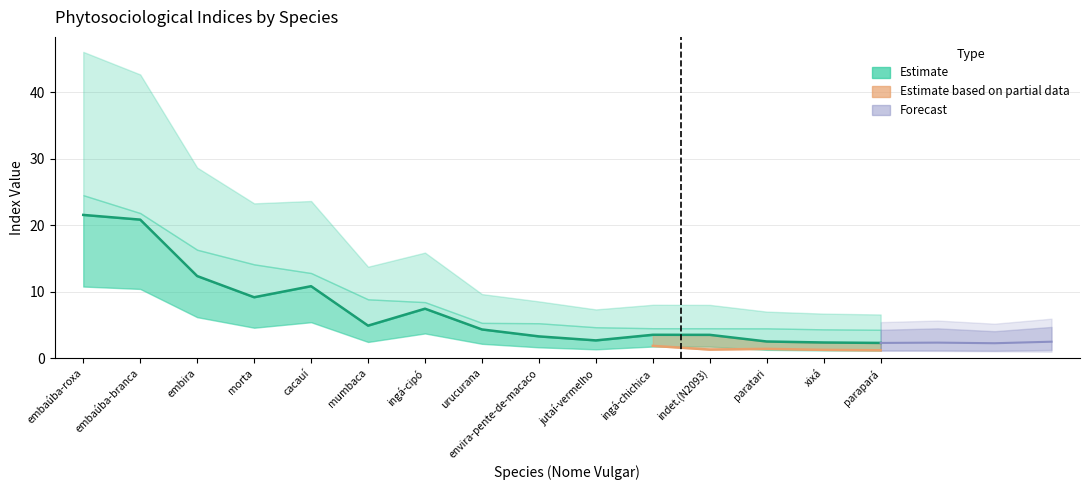

Is it true that VC equals 6.1 at morta?

False